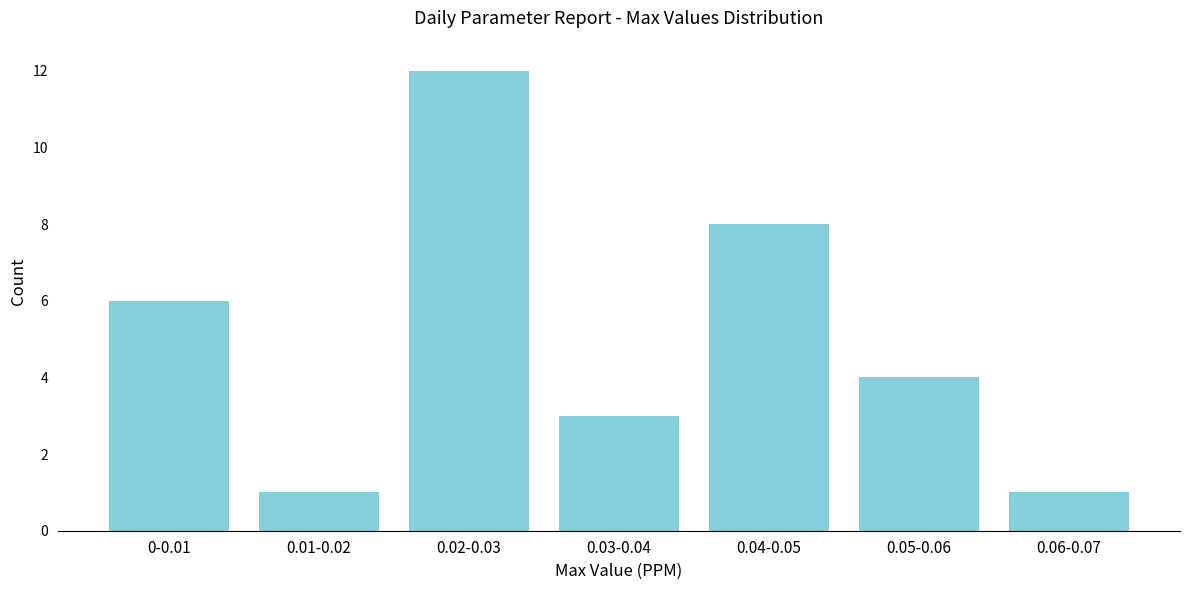

Reading right to left, what are all the values shown in this chart?

1	4	8	3	12	1	6